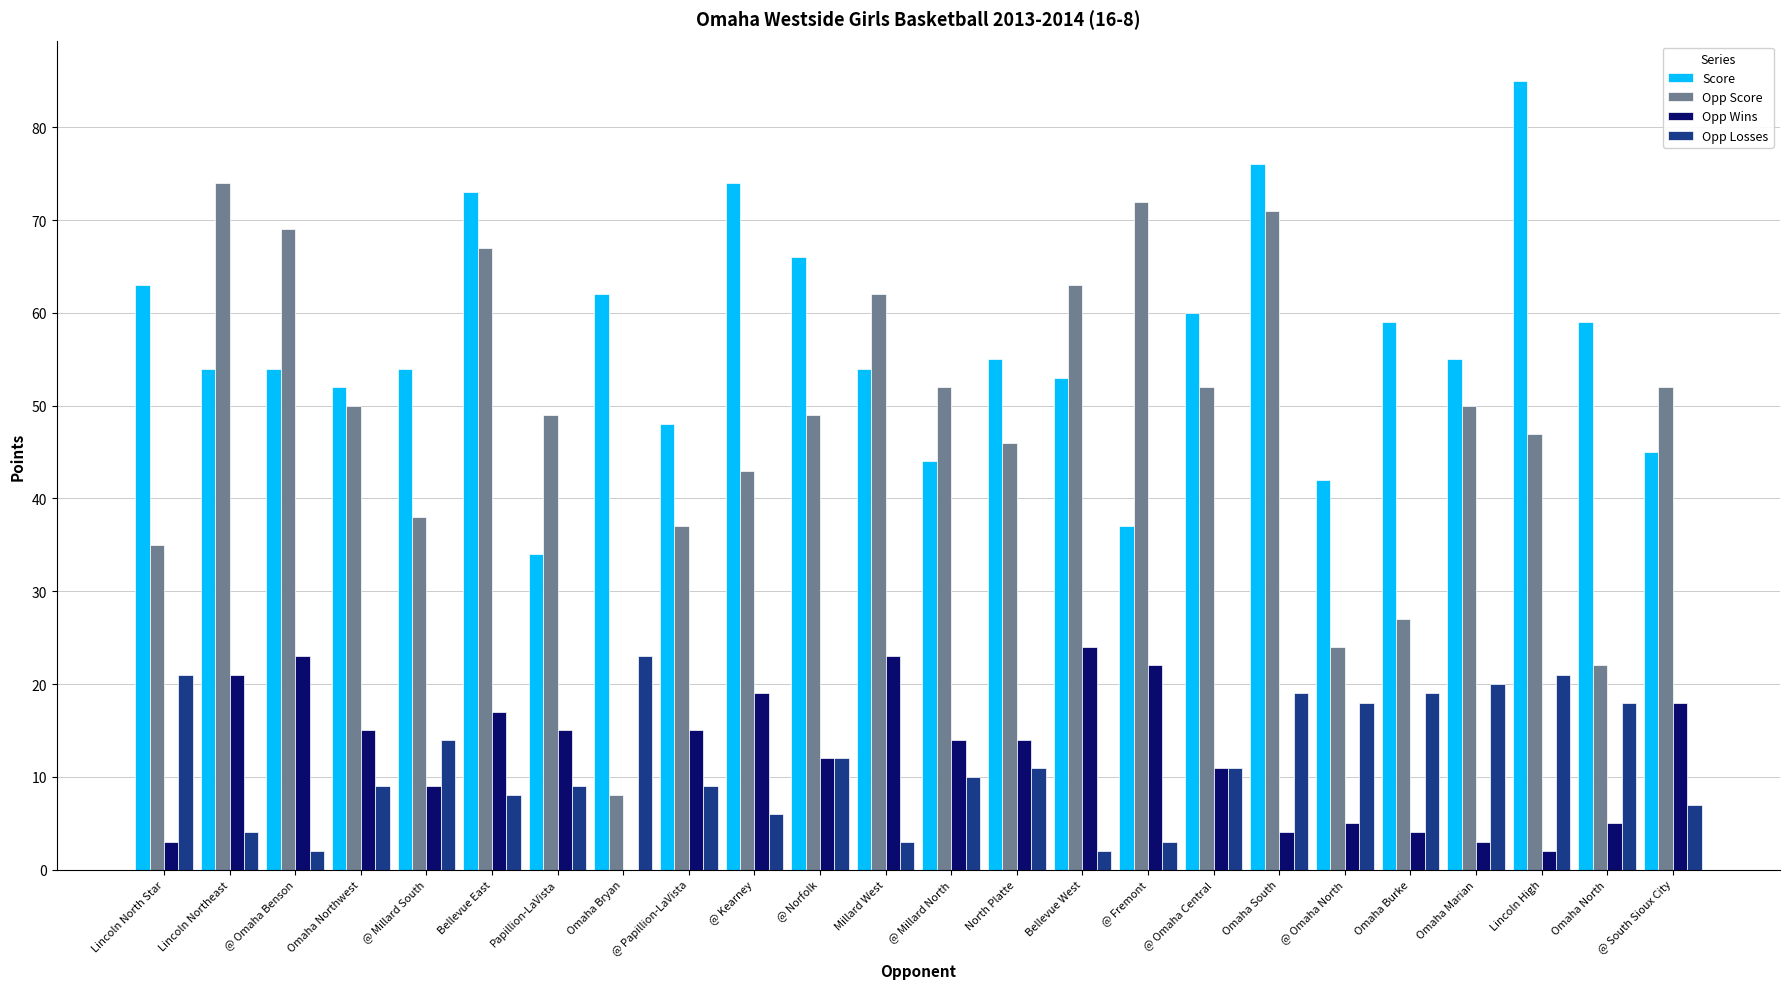

What is the average value of the Opp Score series?

48